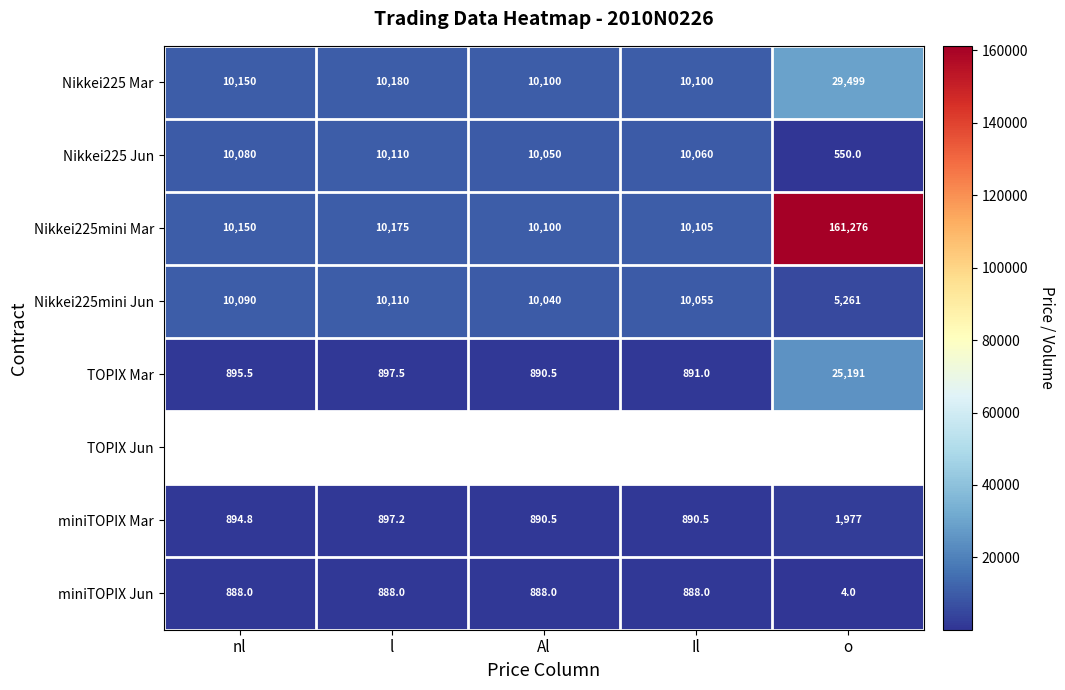

What is the sum of all miniTOPIX Jun values?

3556.0